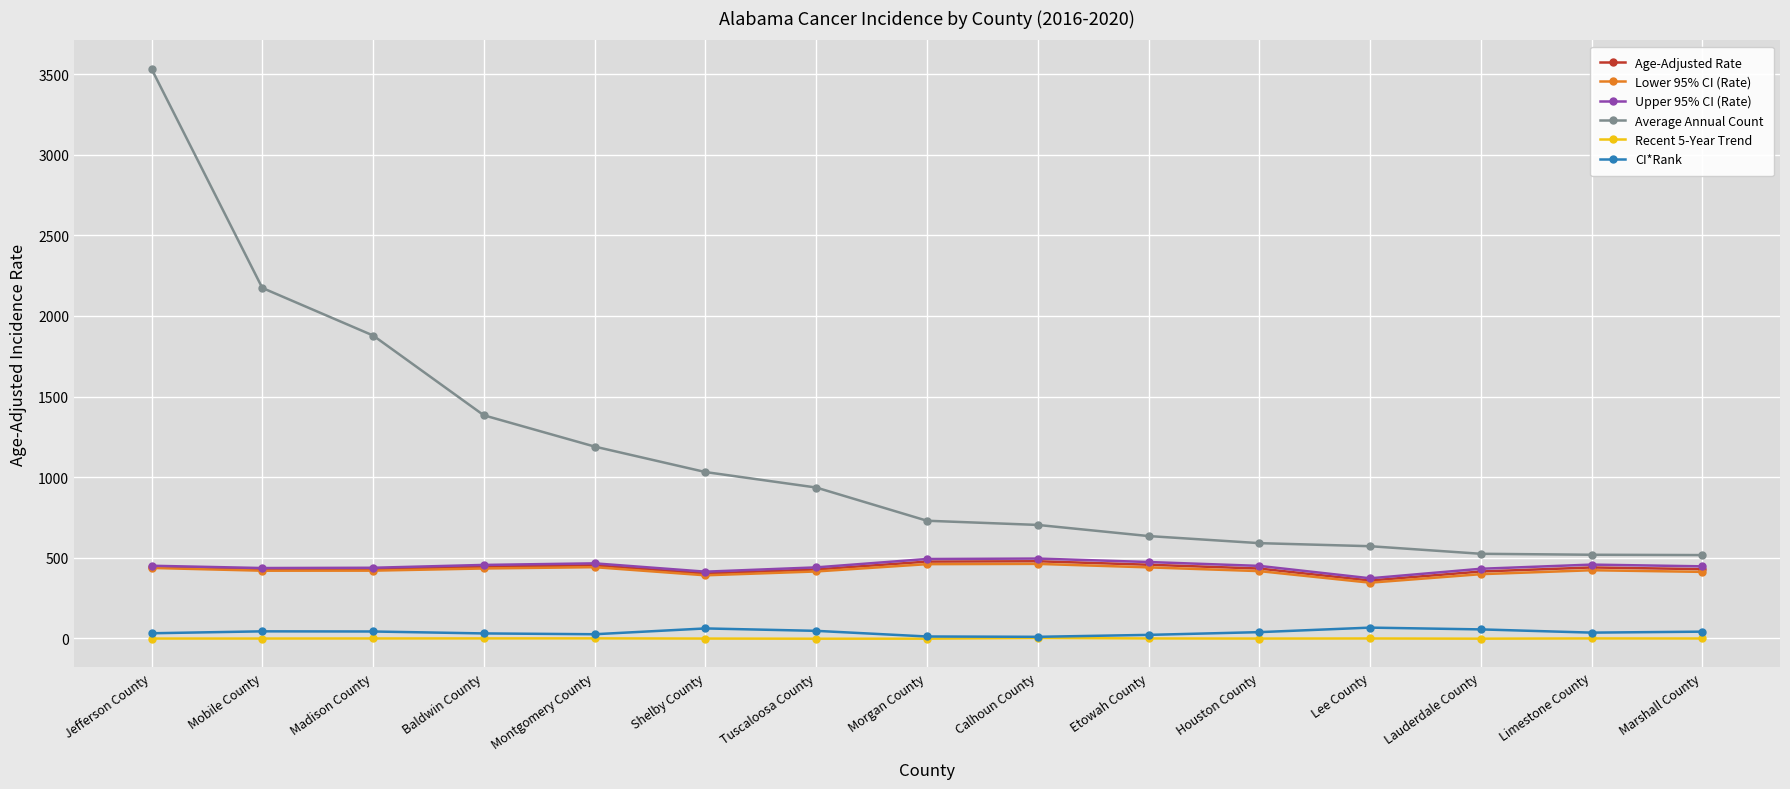

Which series changed the most between Montgomery County and Limestone County?

Average Annual Count